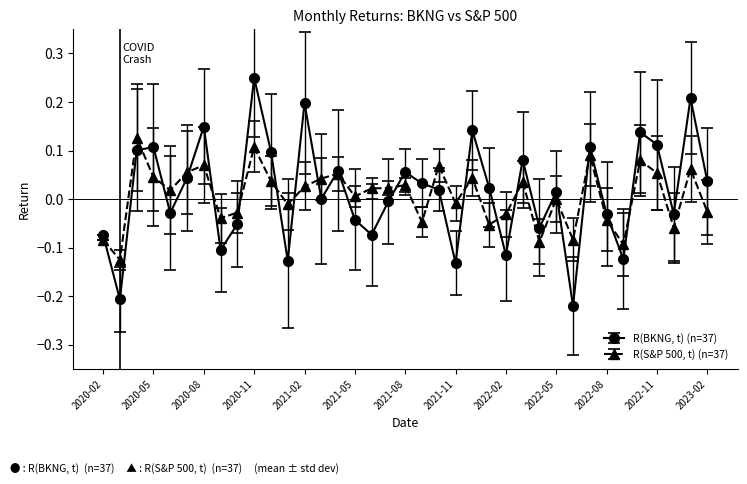

Rank the series by their average value, from lowest to highest.

R(S&P 500, t) (n=37), R(BKNG, t) (n=37)